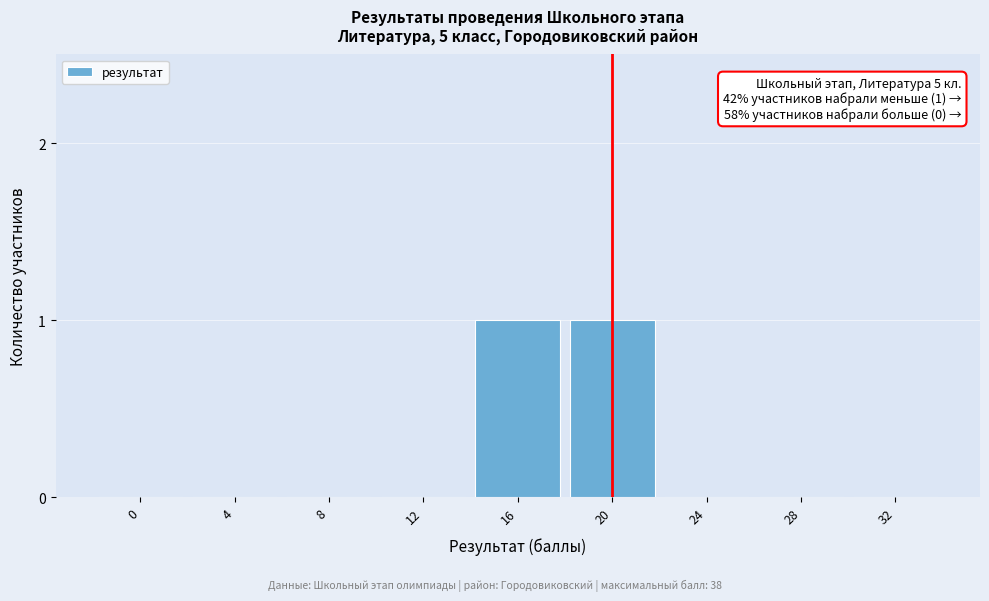

Reading right to left, what are all the values shown in this chart?

32=0	28=0	24=0	20=1	16=1	12=0	8=0	4=0	0=0